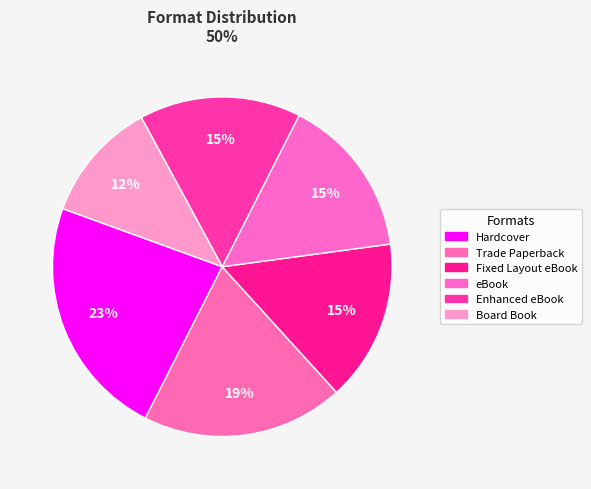

What percentage is the Hardcover slice, to the nearest percent?

23%